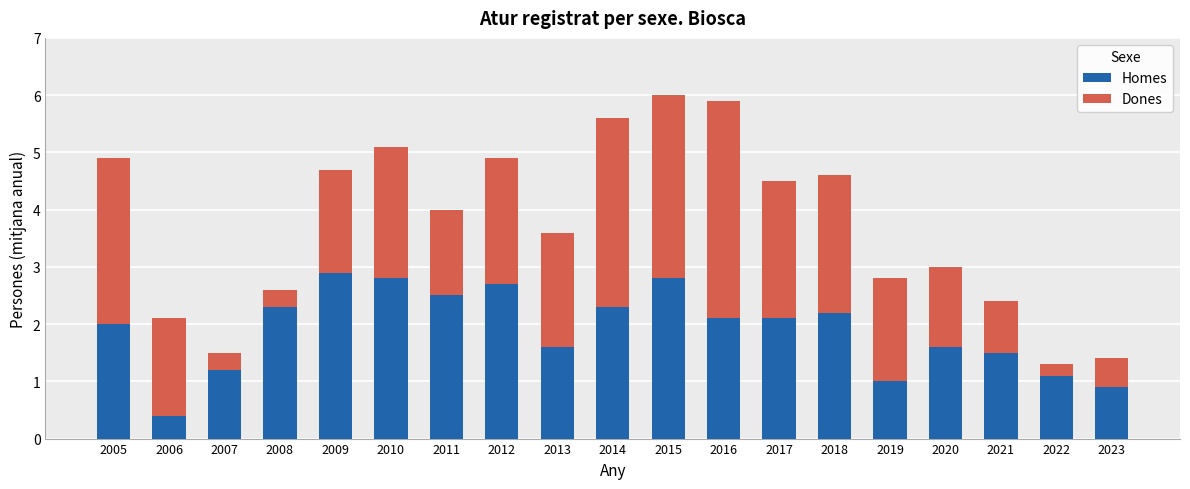

Is it true that Homes equals 0.6 at 2020?

False